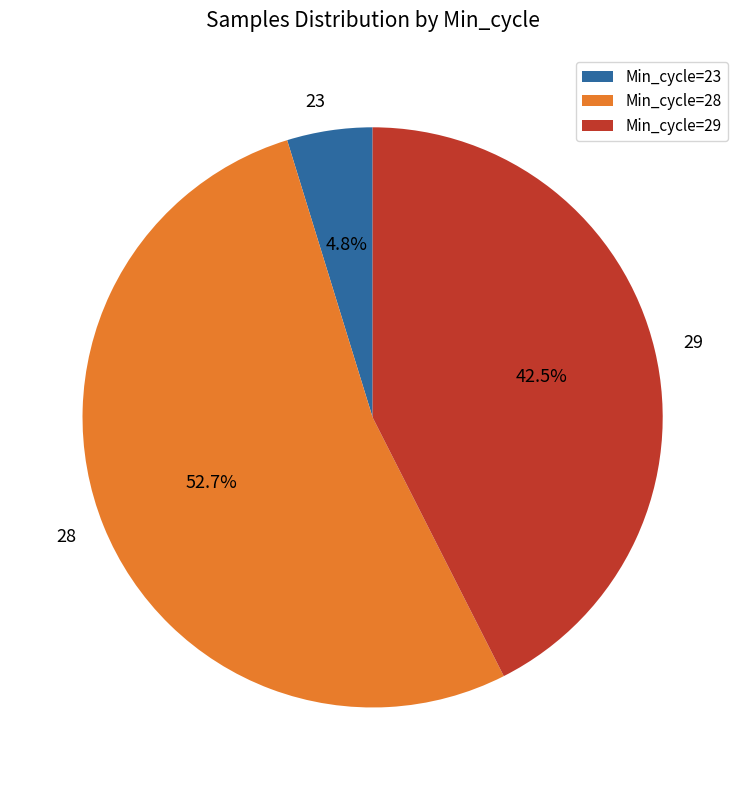

True or false: 28 accounts for 1% of the total.

False